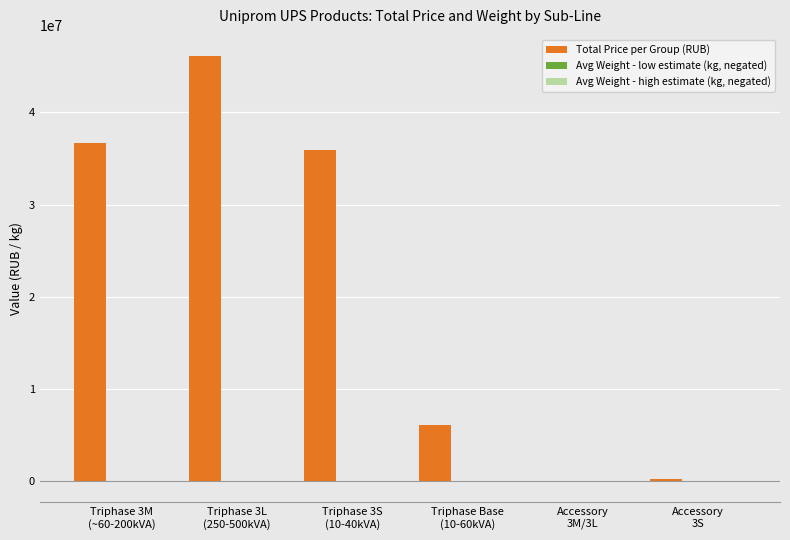

What is the greatest value displayed?

46091000.0